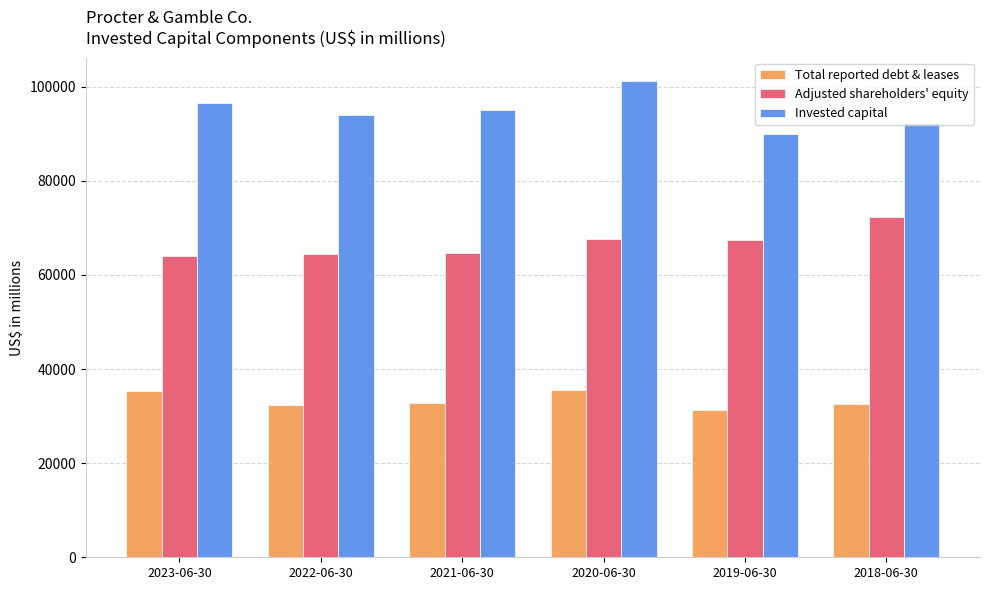

Are the bars grouped side by side (vs. stacked)?

Yes